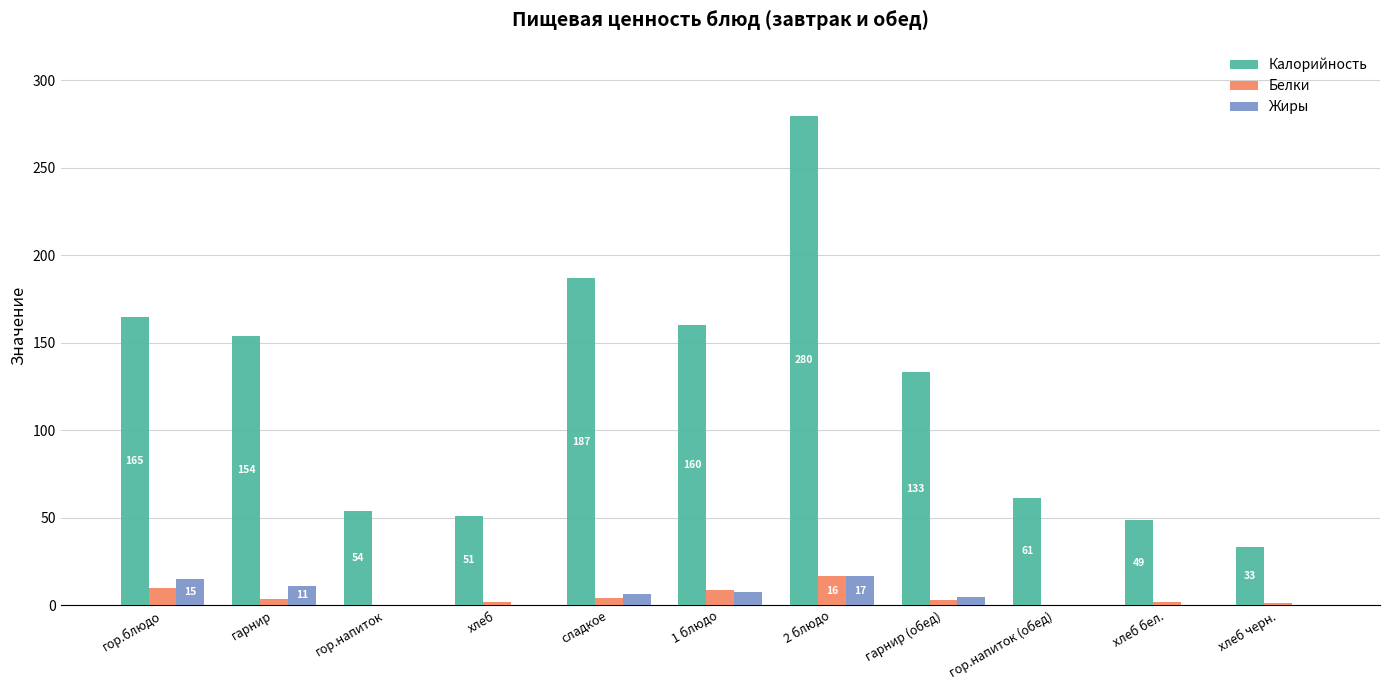

Is it true that Жиры equals 0.2 at хлеб бел.?

True